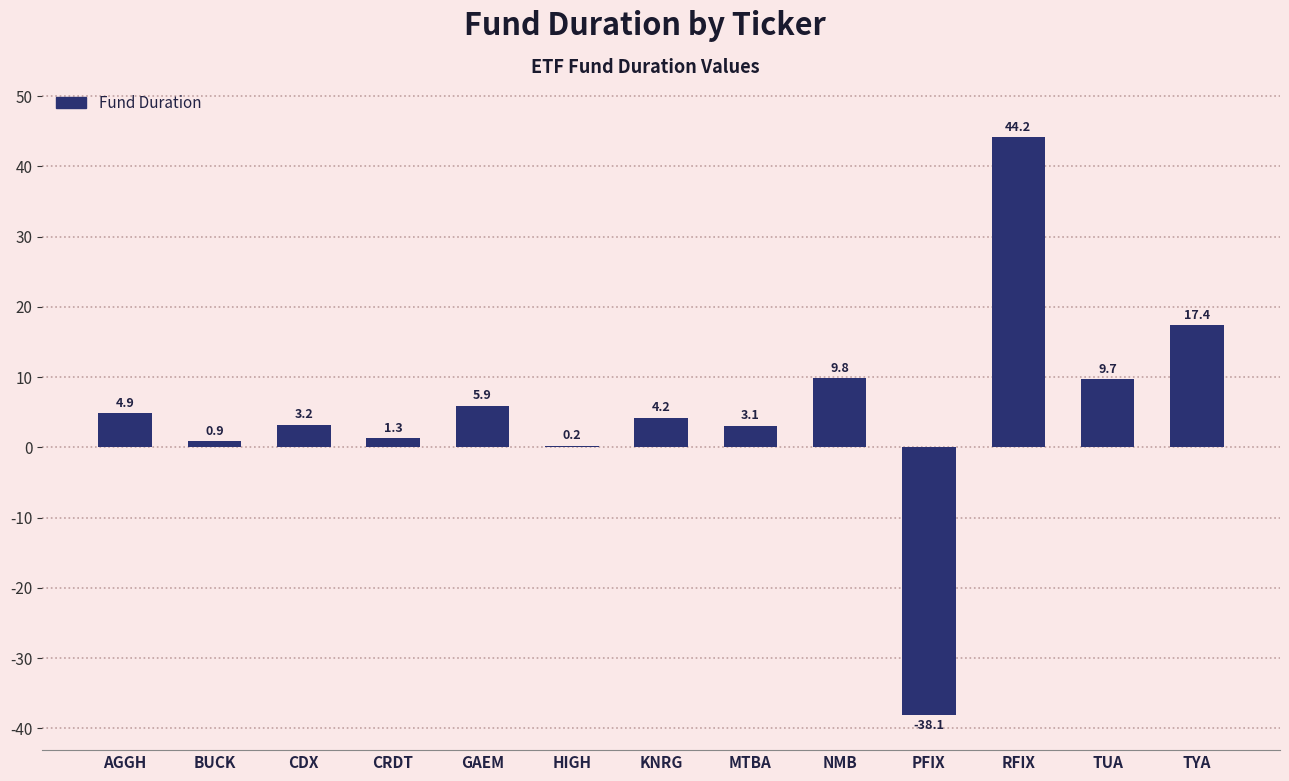

Are the bars grouped side by side (vs. stacked)?

No